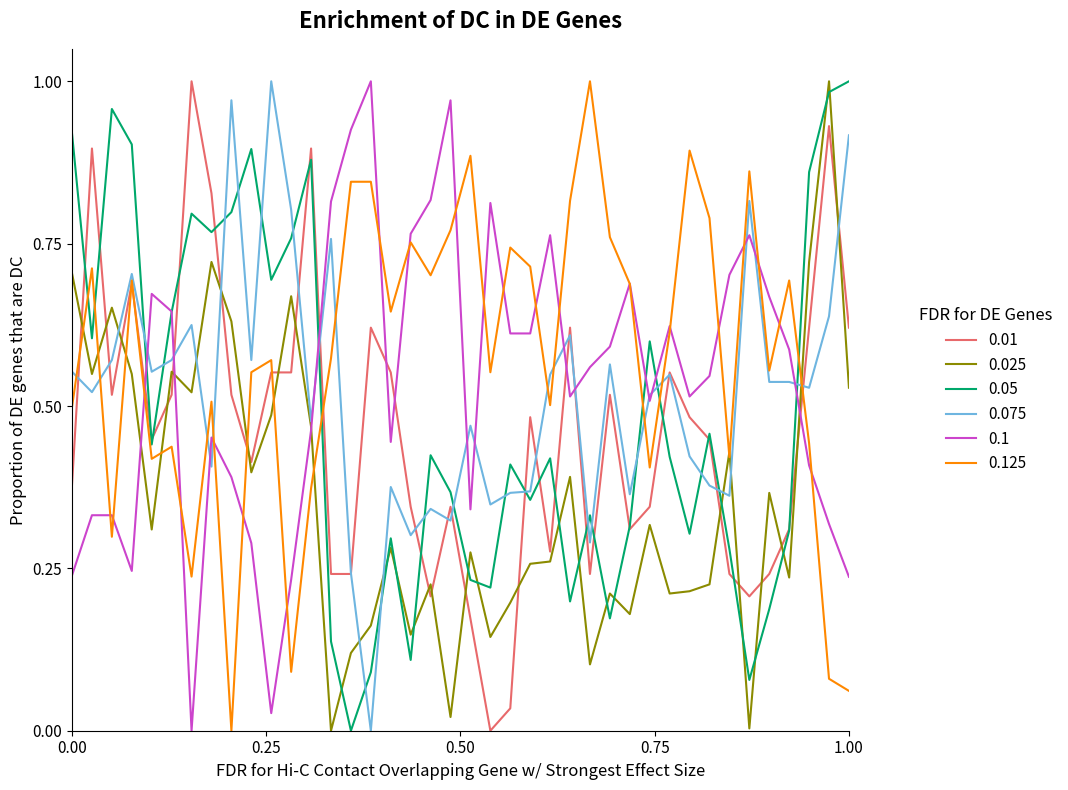

After their last crossing, which series has the higher values: 0.01 or 0.1?

0.01